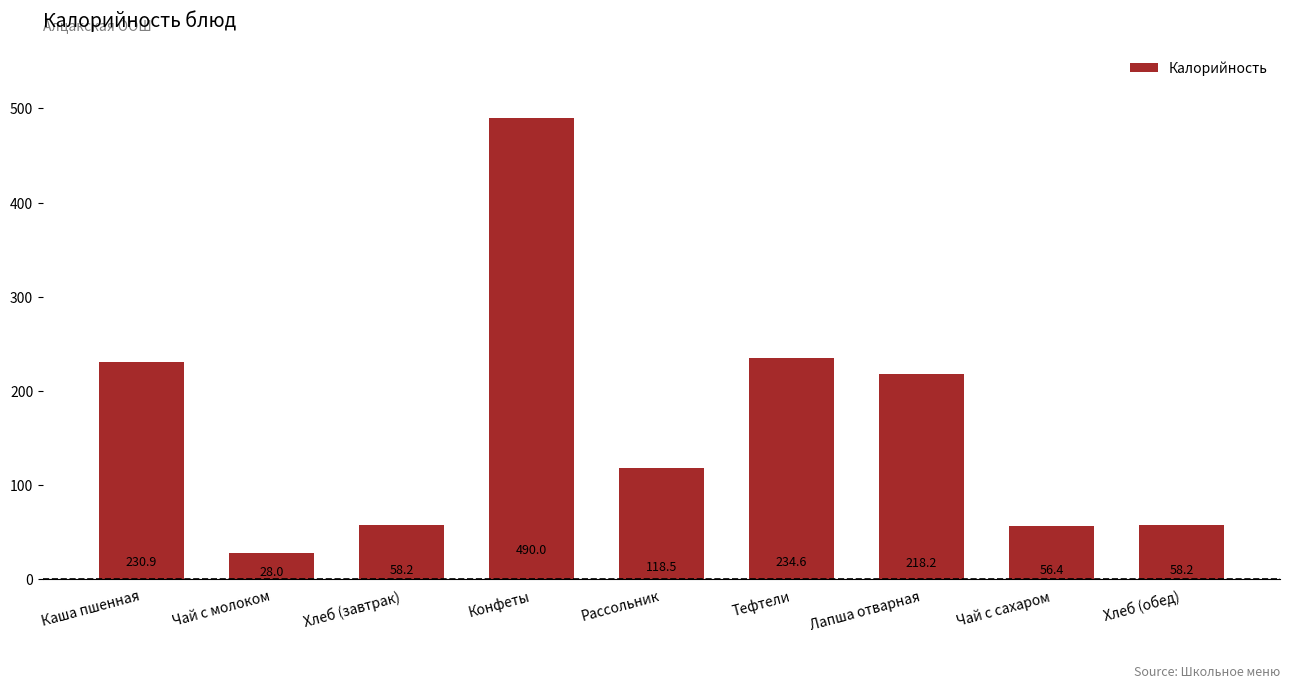

Reading left to right, transcribe all the data shown in this chart.

230.9	28.0	58.2	490.0	118.5	234.6	218.2	56.4	58.2